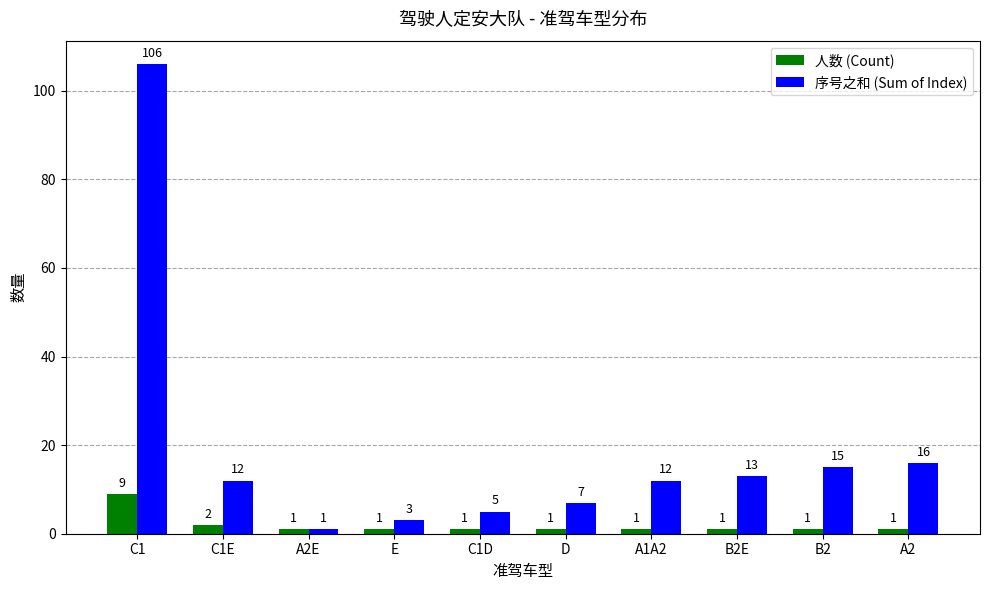

At which category is the sum across all series the highest?

C1